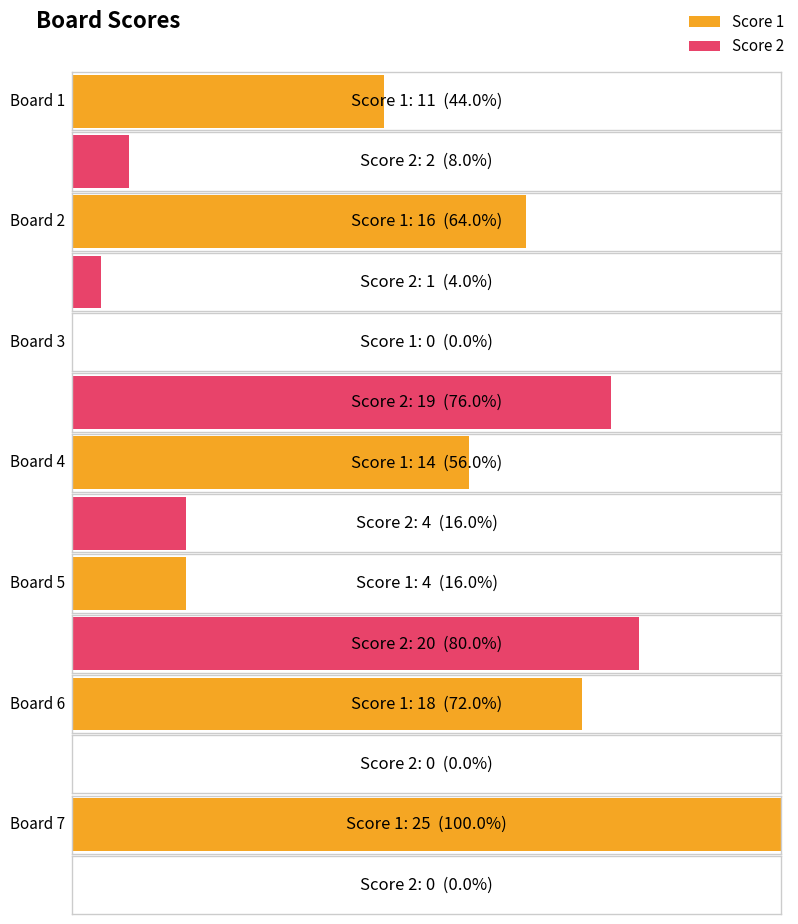

The Score 1 series shows 14 at Board 4. True or false?

True